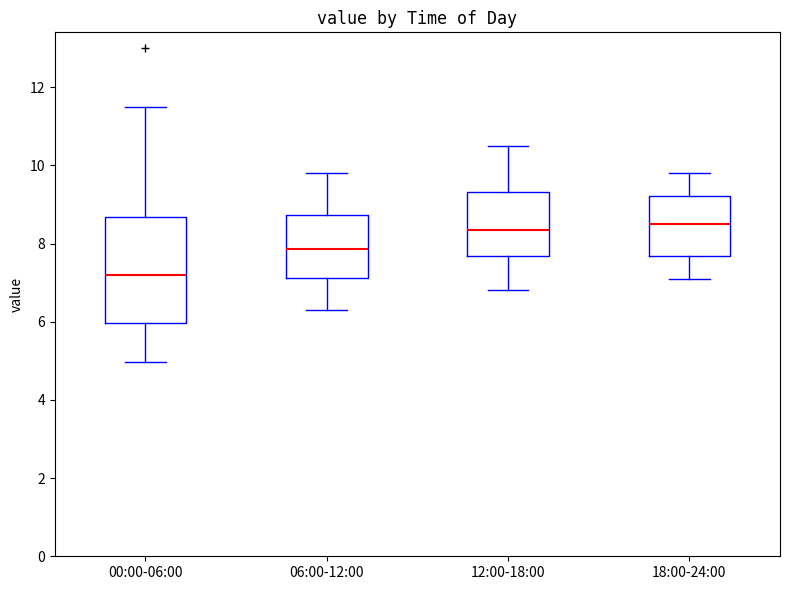

Where is the upper edge of the box for 18:00-24:00 on the y-axis? The values are not printed on the chart, so give them approximately, as read against the axis.

9.2